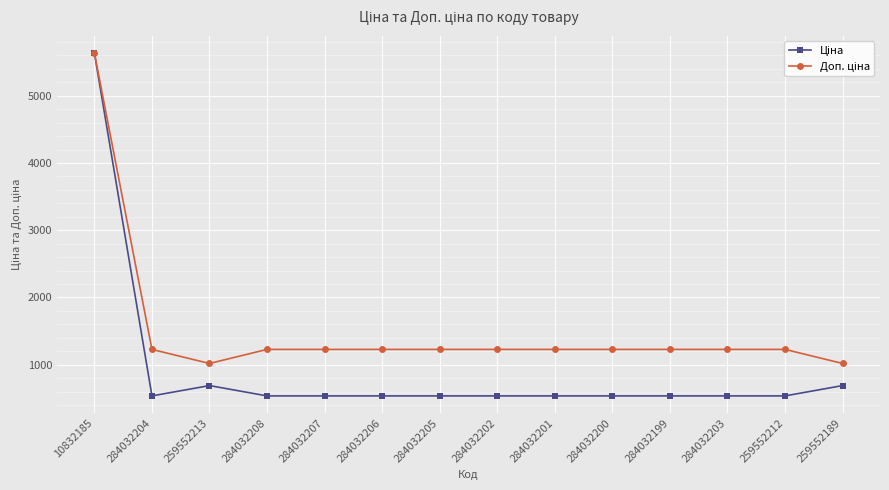

What is the label of the 7th point from the right?

284032202